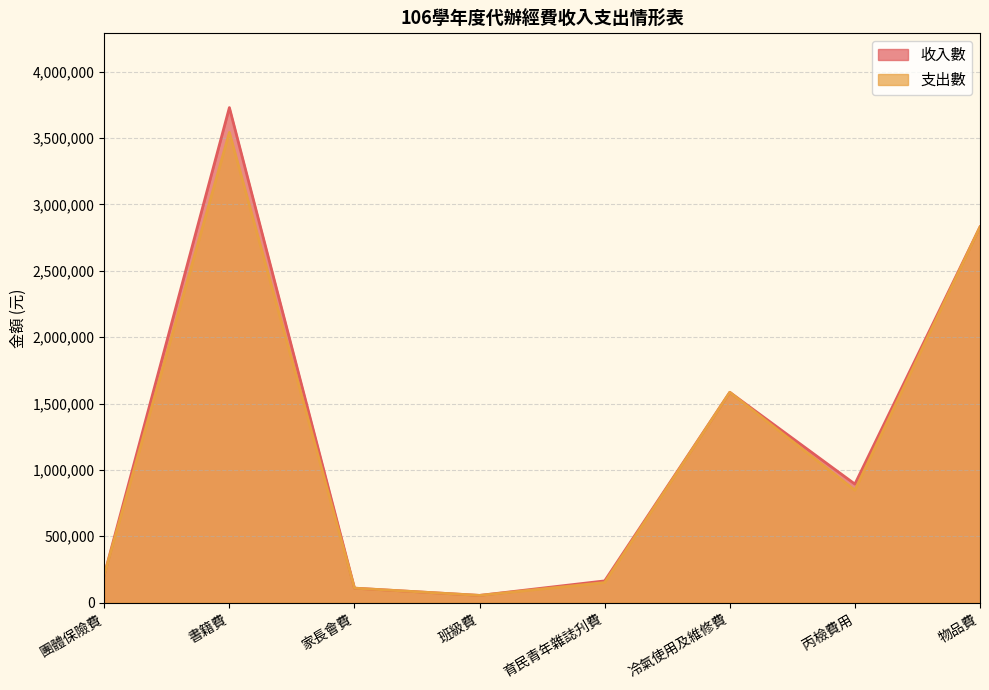

Reading left to right, extract all data points from this chart.

收入數: 209412	3728763	109300	54650	163950	1584354	893008	2829661
支出數: 209412	3541828	109300	54650	151550	1584354	846702	2829661